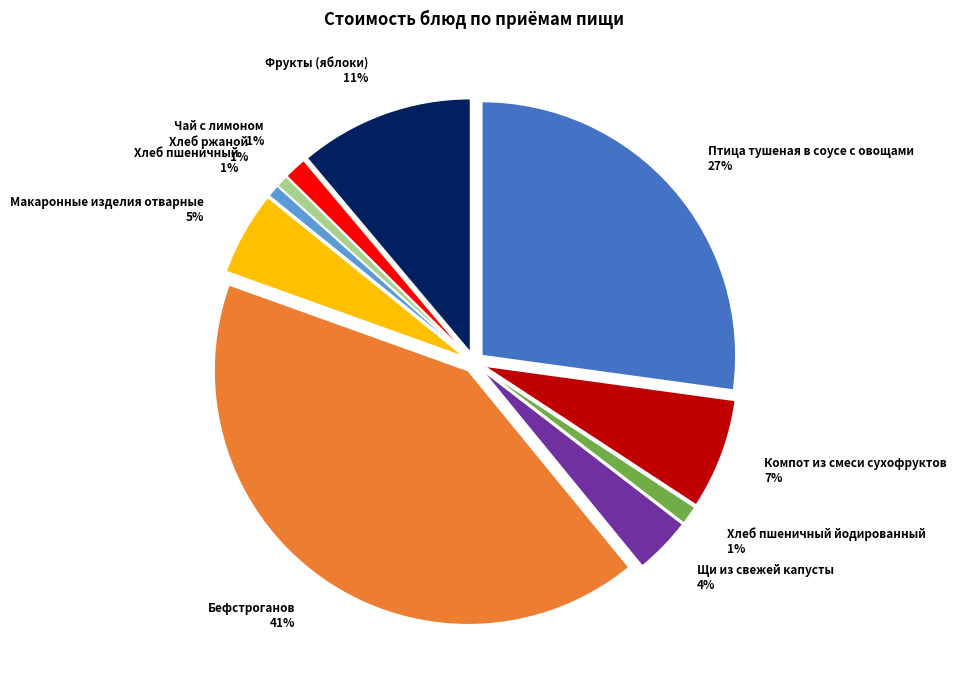

What percentage is NOT represented by Хлеб пшеничный йодированный?

98.8%